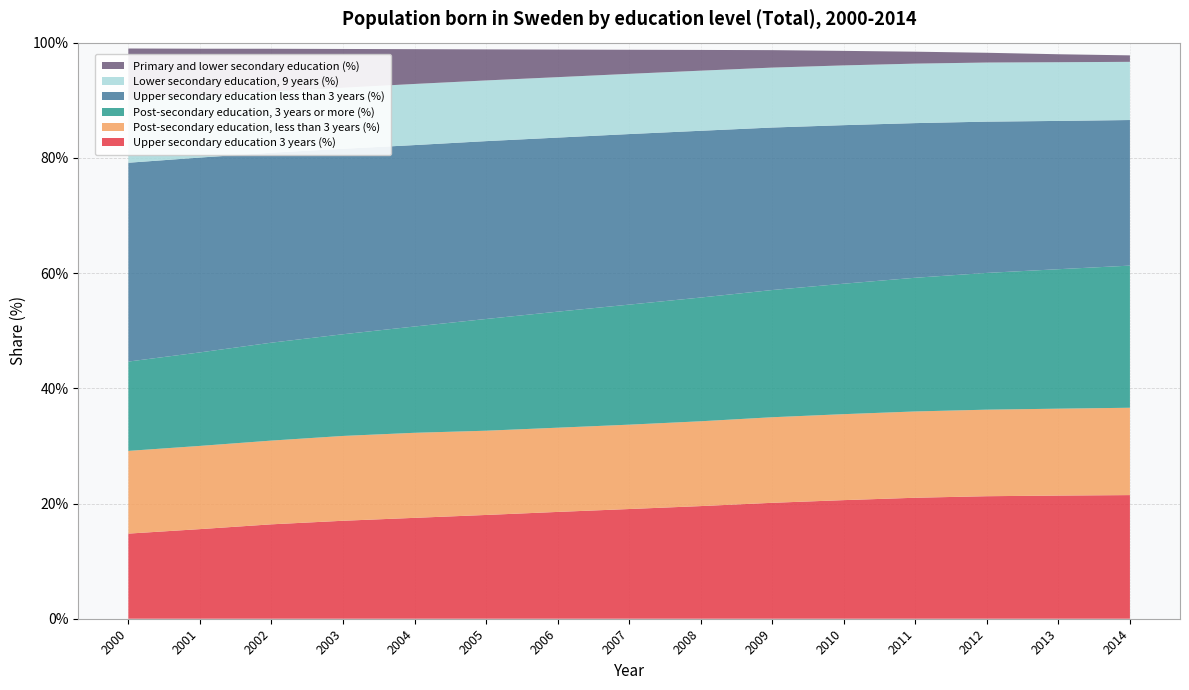

Reading left to right, what are all the values shown in this chart?

Upper secondary education 3 years (%): 14.8	15.6	16.4	17.0	17.5	18.0	18.5	19.0	19.6	20.1	20.6	21.0	21.3	21.4	21.5
Post-secondary education, less than 3 years (%): 14.4	14.4	14.5	14.7	14.8	14.6	14.6	14.6	14.7	14.9	14.9	15.0	15.0	15.1	15.2
Post-secondary education, 3 years or more (%): 15.5	16.2	17.0	17.7	18.5	19.4	20.1	20.8	21.5	22.1	22.6	23.2	23.7	24.2	24.7
Upper secondary education less than 3 years (%): 34.5	33.8	33.0	32.2	31.5	30.9	30.2	29.6	28.9	28.2	27.5	26.8	26.3	25.7	25.3
Lower secondary education, 9 years (%): 10.9	10.7	10.6	10.6	10.6	10.5	10.5	10.5	10.4	10.4	10.4	10.3	10.3	10.2	10.1
Primary and lower secondary education (%): 8.9	8.2	7.4	6.7	6.0	5.4	4.8	4.2	3.6	3.0	2.5	2.1	1.7	1.4	1.1